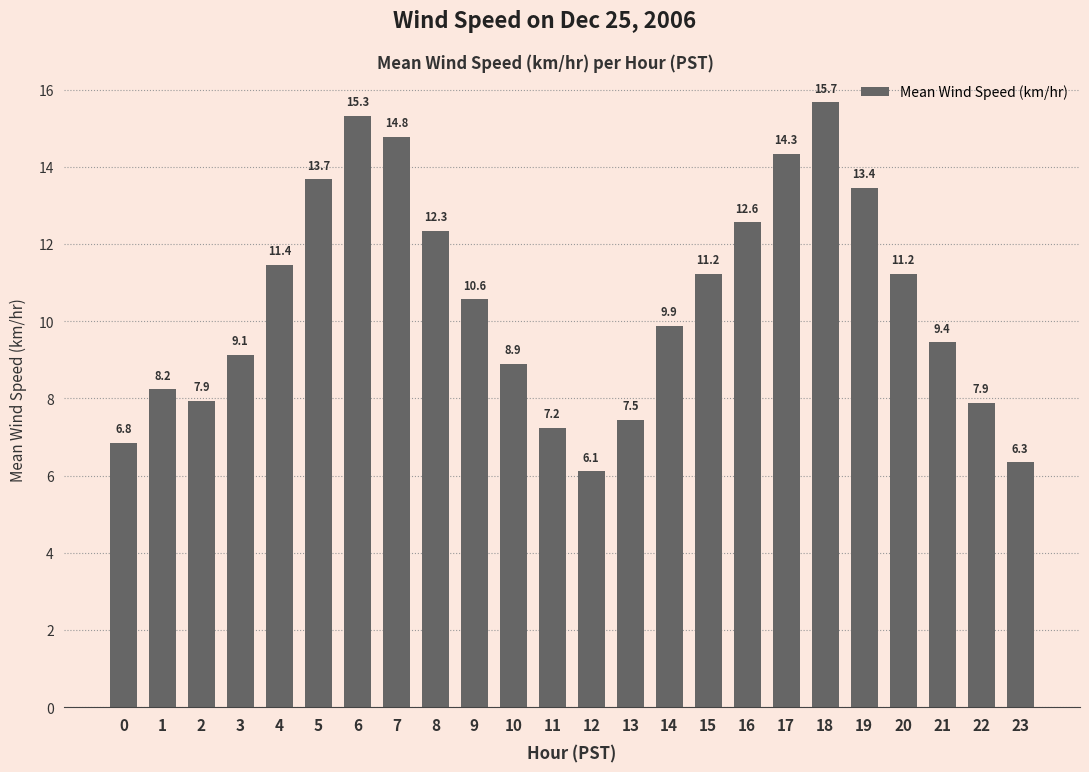

What is the value of the 8th bar from the left?

14.8